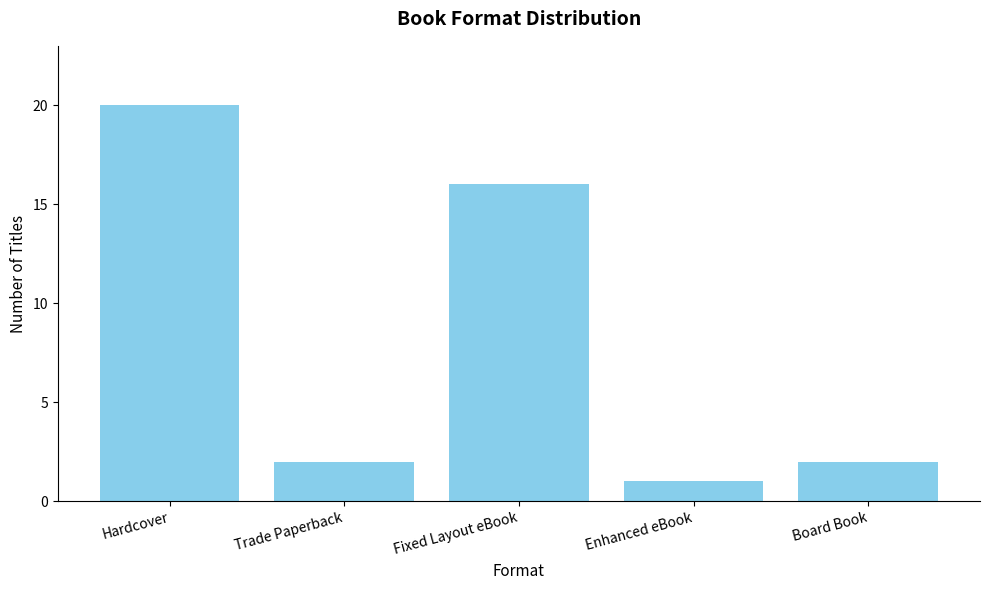

Which label corresponds to the largest value in the chart?

Hardcover